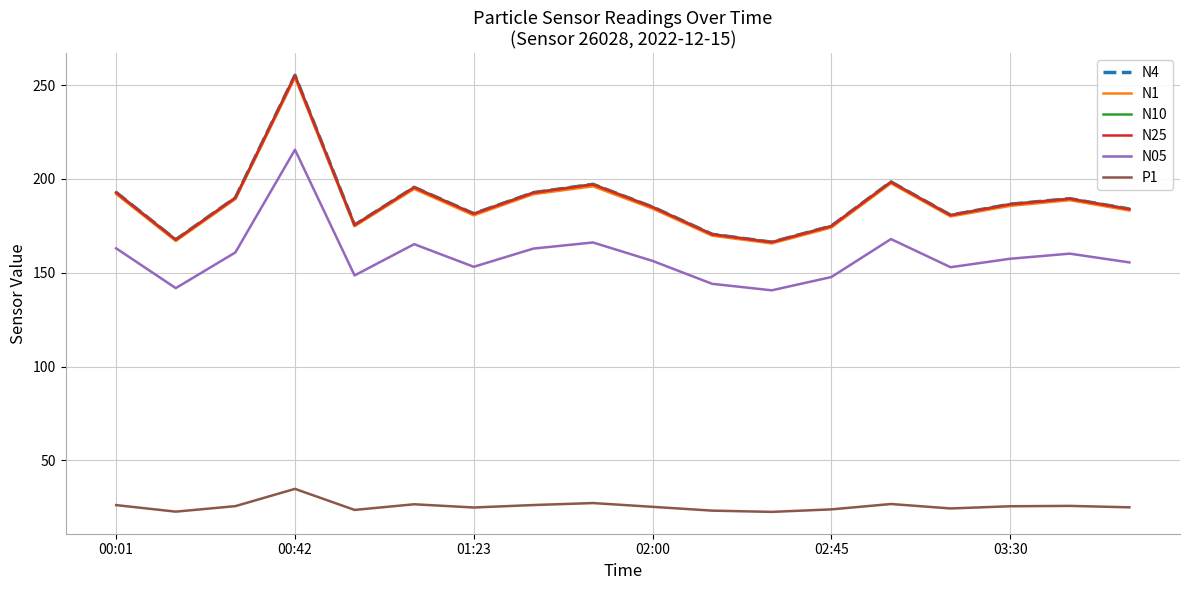

Which series has the largest range (max minus min)?

N10